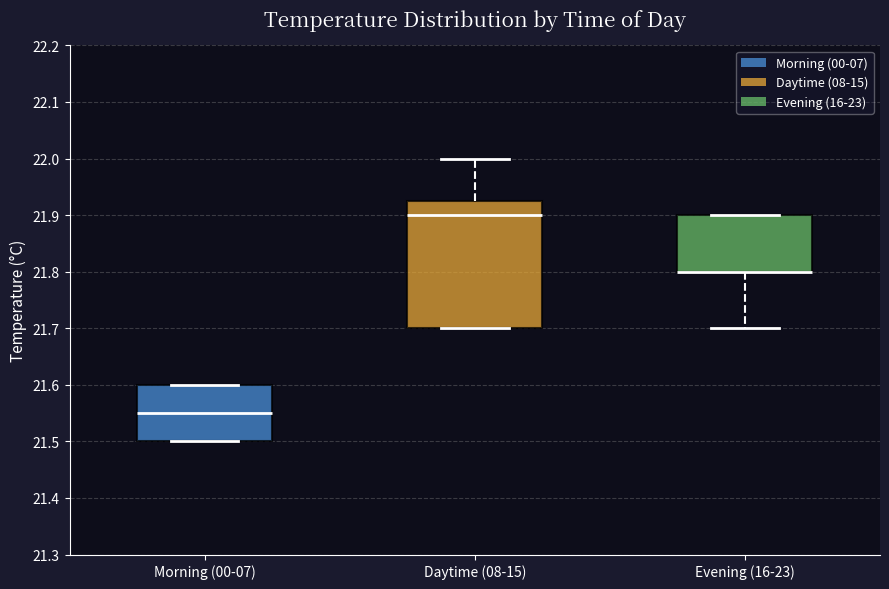

Reading left to right, transcribe this box plot: for each box, give where its median line is, the range the box spans, and where its two whiskers end, as read against the y-axis. The values are not printed on the chart, so give them approximately, as read against the axis.

Morning (00-07): median 21.55, box 21.50 to 21.60, whiskers 21.50 to 21.60
Daytime (08-15): median 21.90, box 21.70 to 21.93, whiskers 21.70 to 22.00
Evening (16-23): median 21.80 (drawn on the box's lower edge), box 21.80 to 21.90, whiskers 21.70 to 21.90